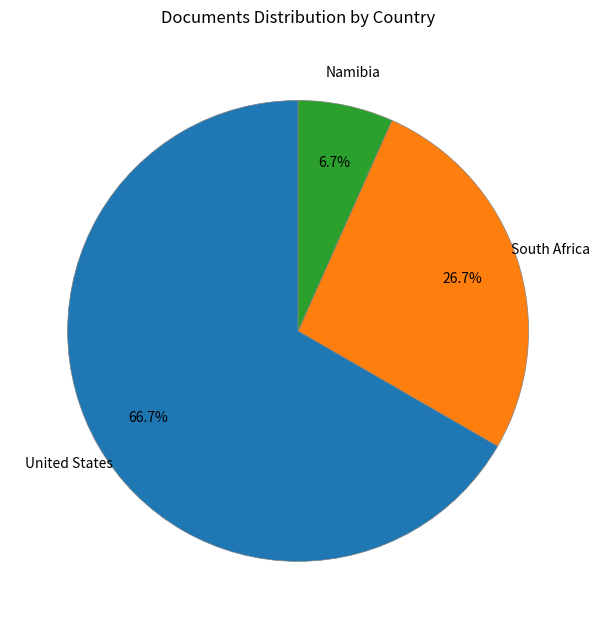

Approximately how many times larger is the value at South Africa compared to United States?

0.4